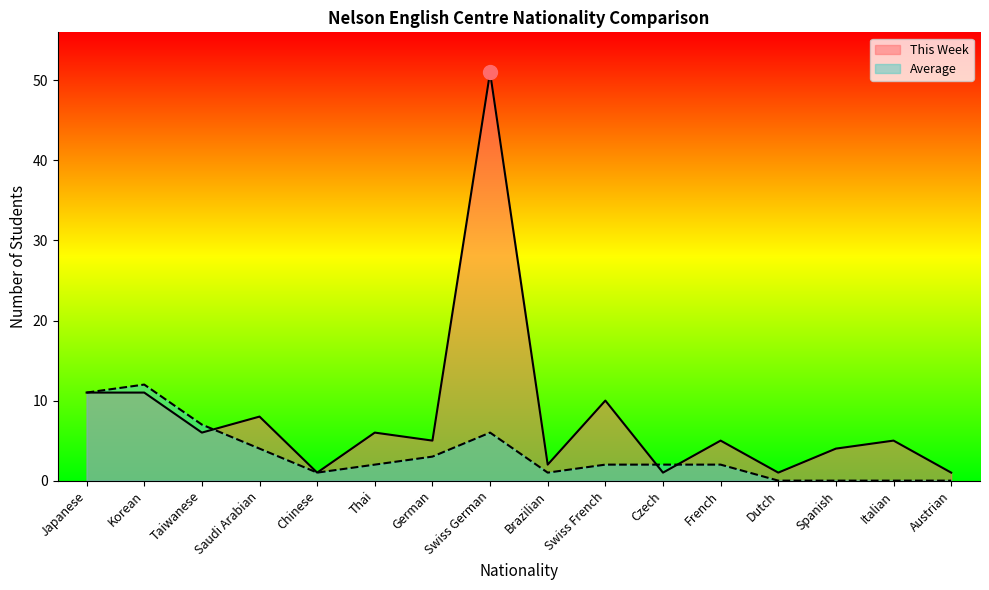

What position from the right is Italian?

2